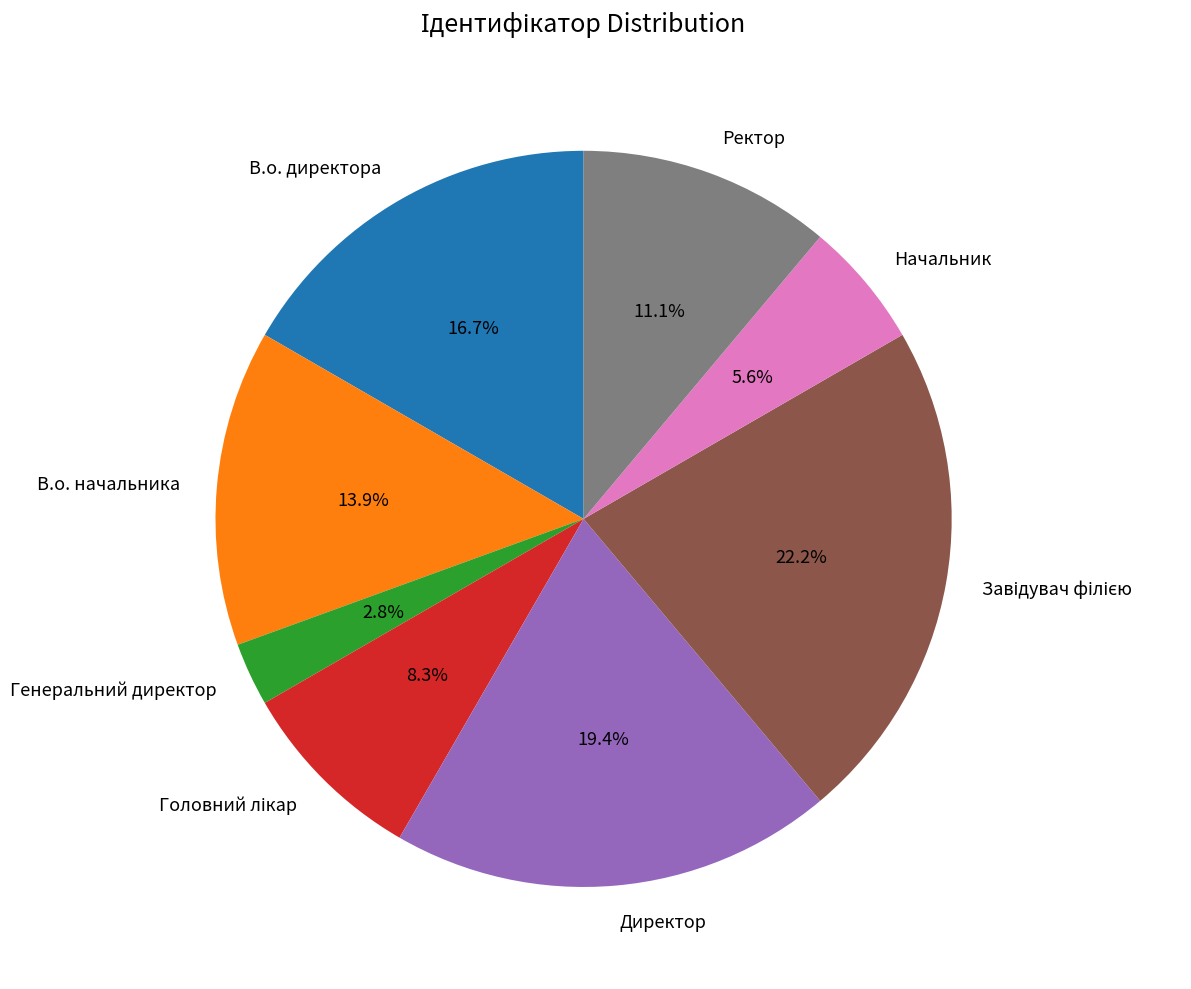

What percentage is the Начальник slice, to the nearest percent?

6%